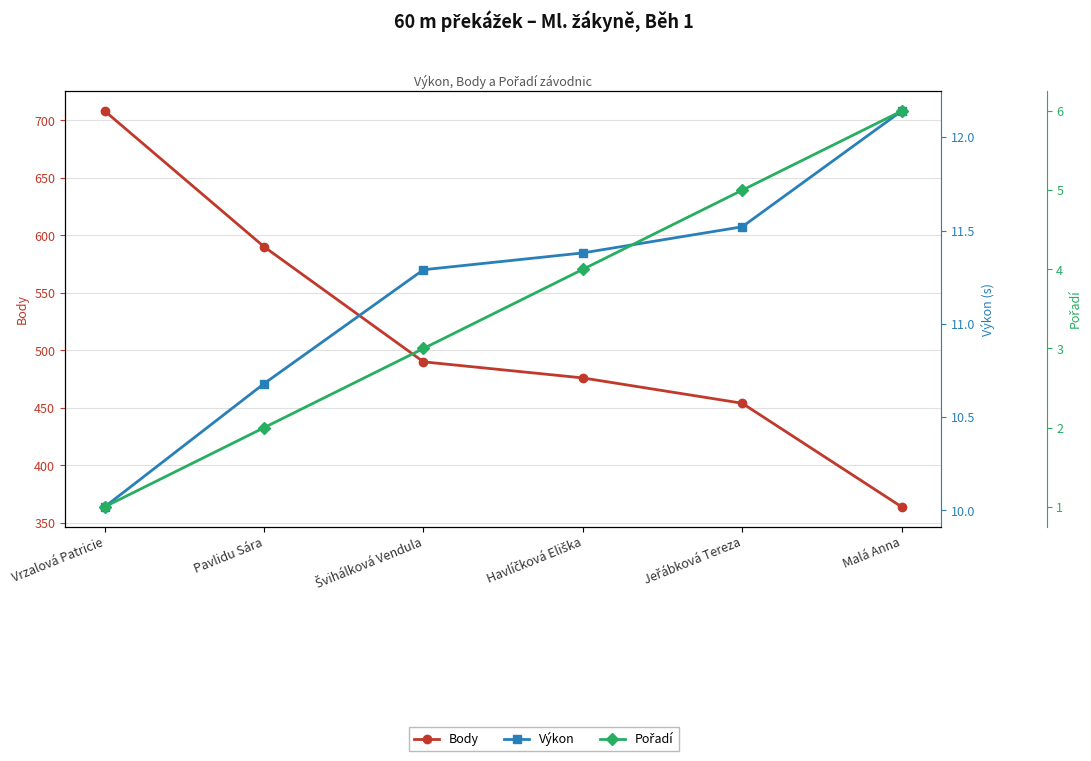

Does the chart have visible grid lines?

Yes